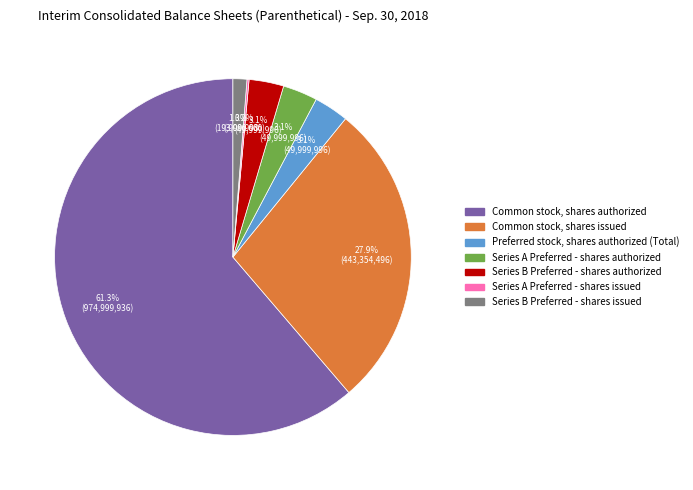

Does Series A Preferred - shares authorized account for over 50% of the chart?

No